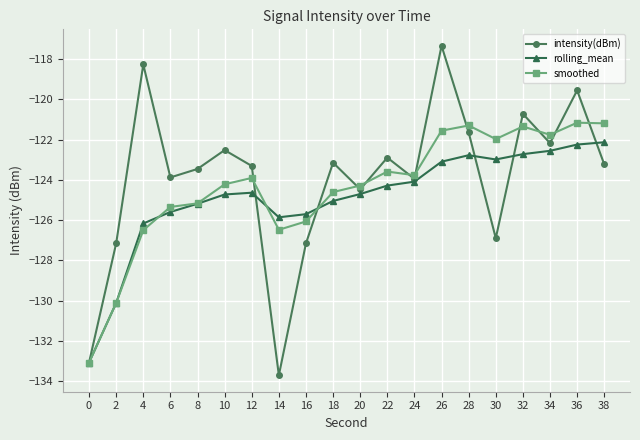

True or false: intensity(dBm) has more than 0 points higher than both neighbors.

True